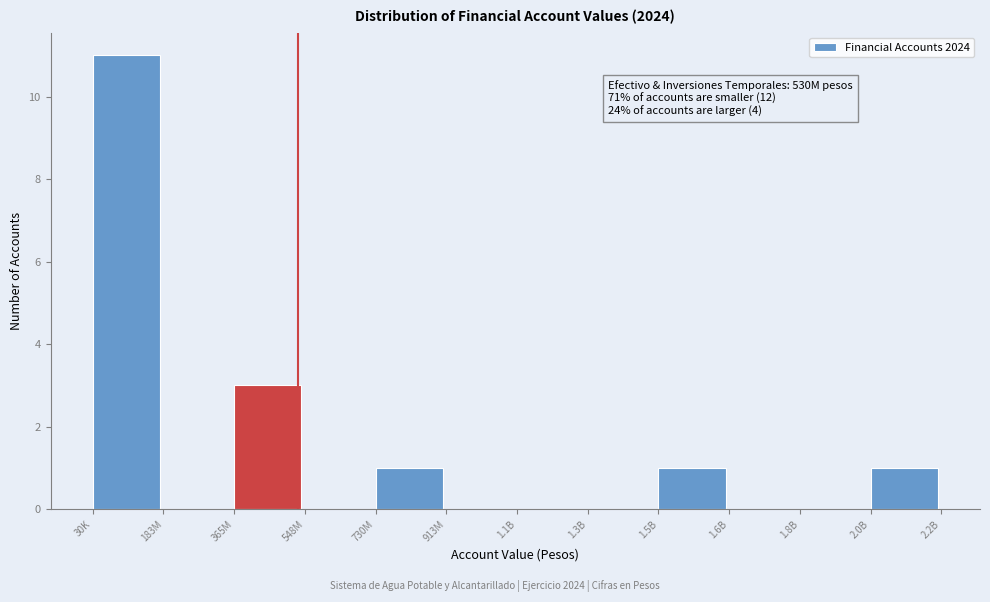

Reading left to right, extract all data points from this chart.

30K=11	183M=0	365M=3	548M=0	730M=1	913M=0	1.1B=0	1.3B=0	1.5B=1	1.6B=0	1.8B=0	2.0B=1